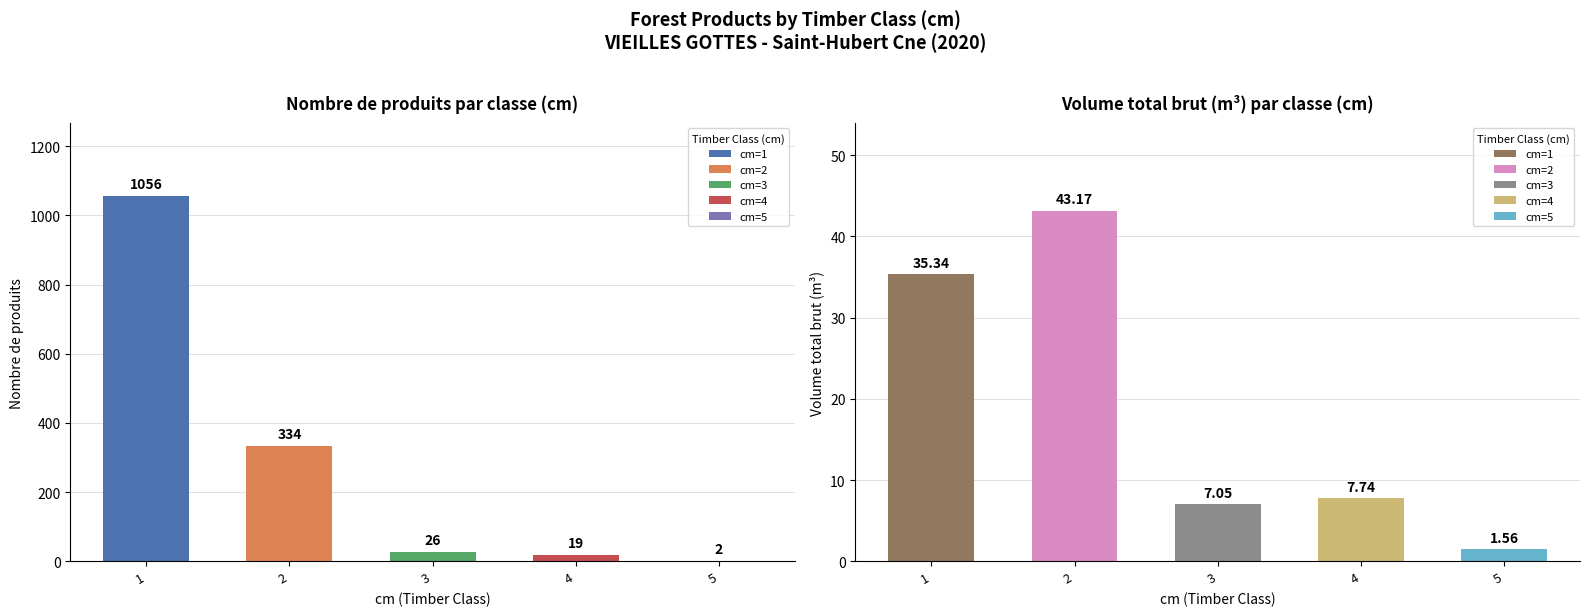

Reading left to right, what are all the values shown in this chart?

produit_nbre: 1056.0	334.0	26.0	19.0	2.0
produit_vtgr: 35.3	43.2	7.0	7.7	1.6